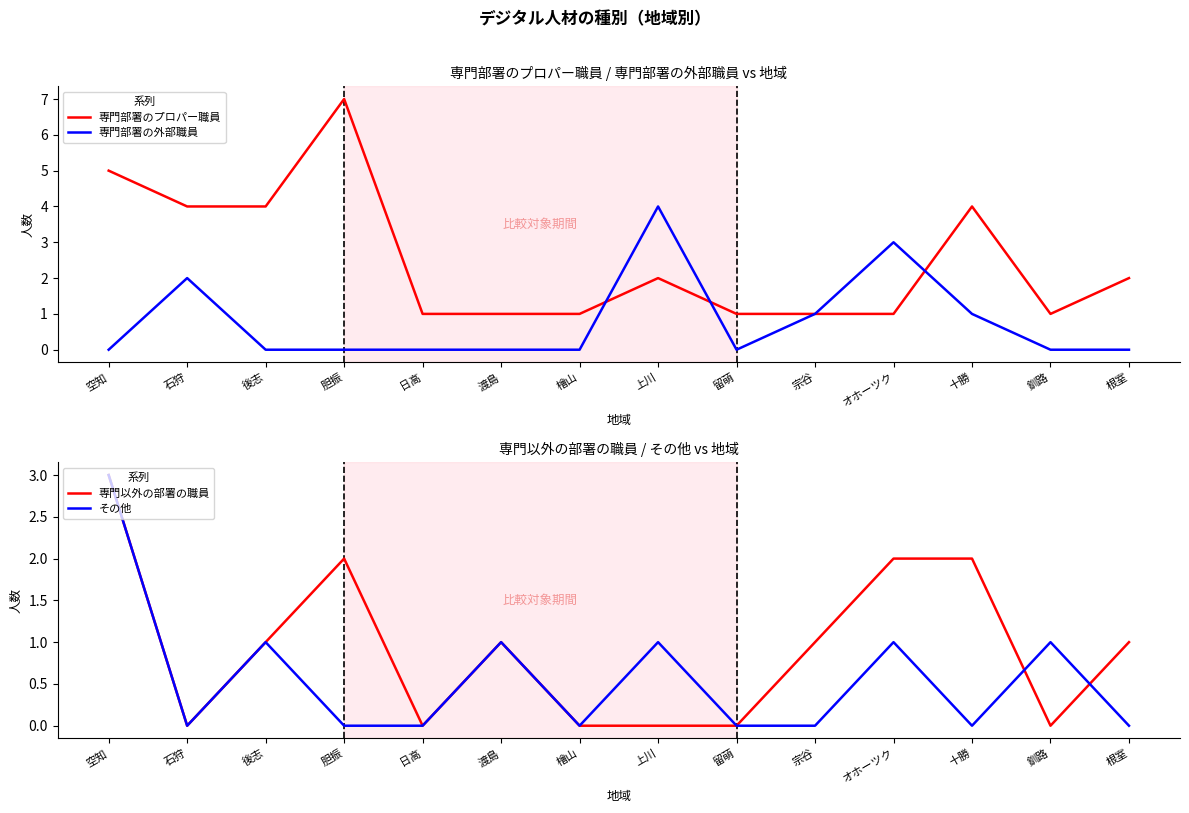

At which category does 専門部署の外部職員 reach its first local peak?

石狩